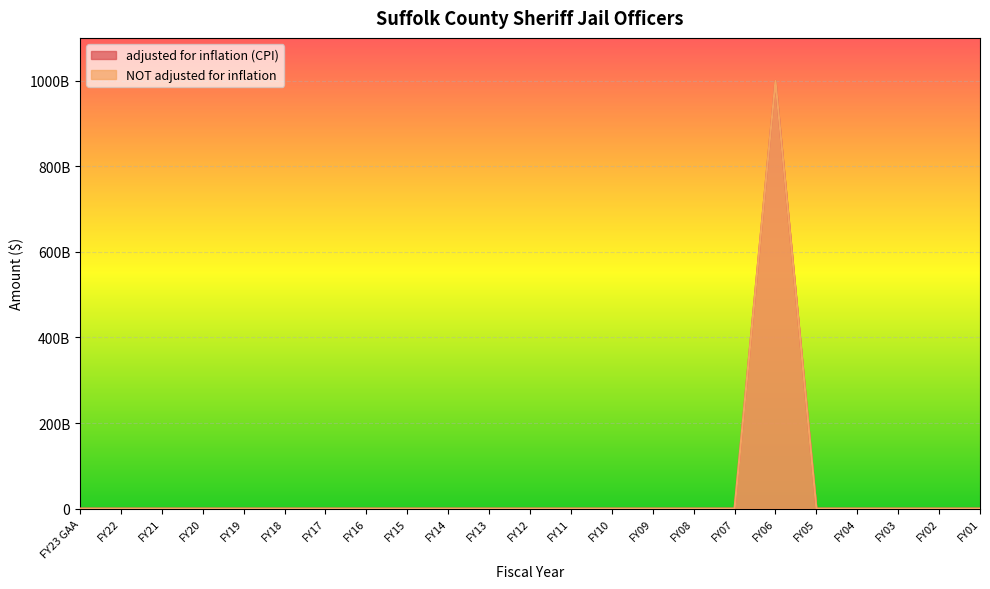

How many lines are shown in the chart?

2